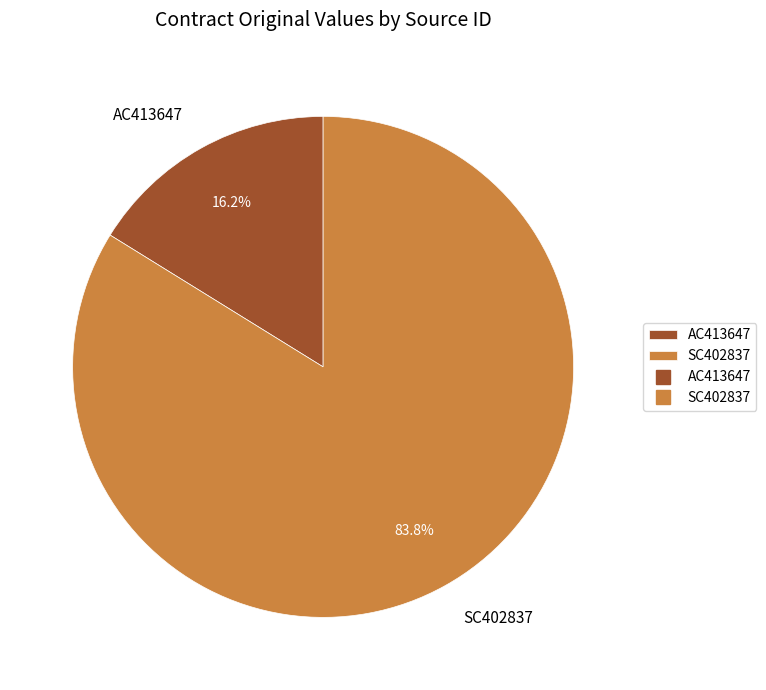

To the nearest percent, what percentage of the pie is AC413647?

16%